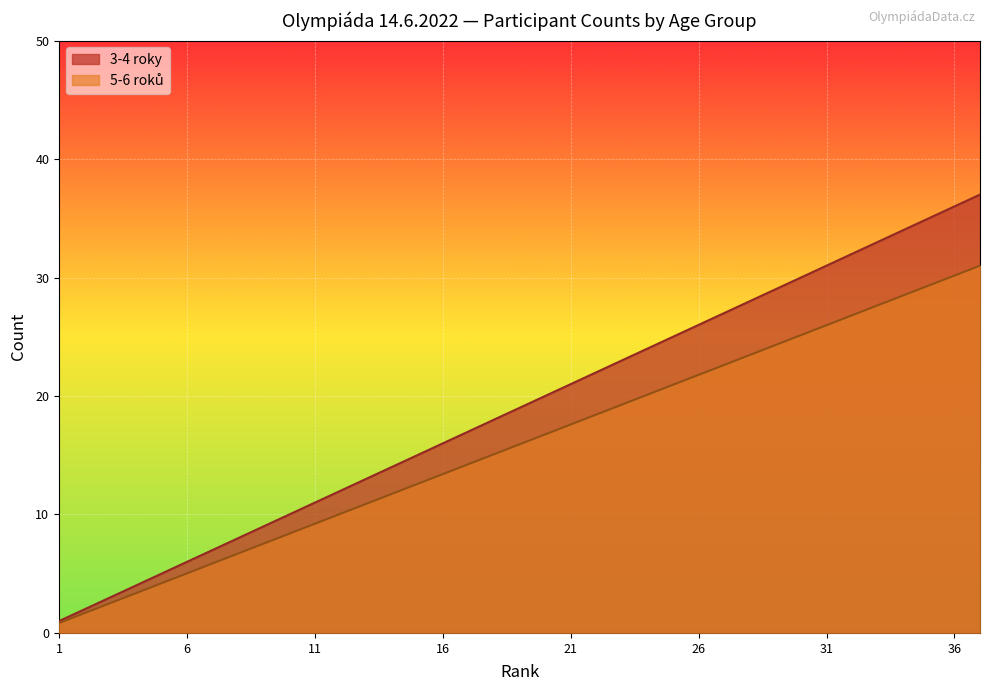

Rank the series by their average value, from highest to lowest.

3-4 roky, 5-6 roků